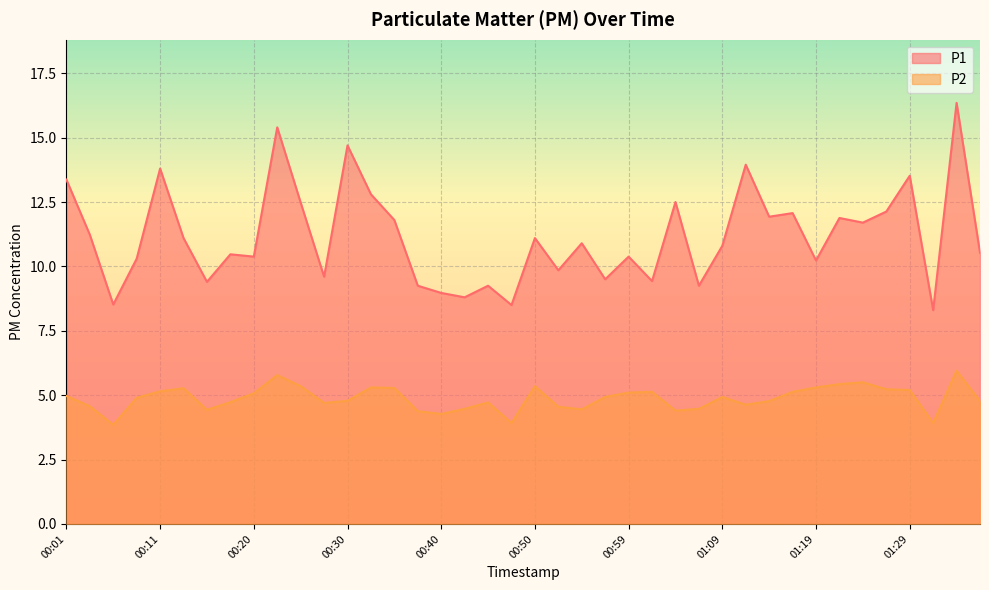

True or false: P1 and P2 intersect in this chart.

False